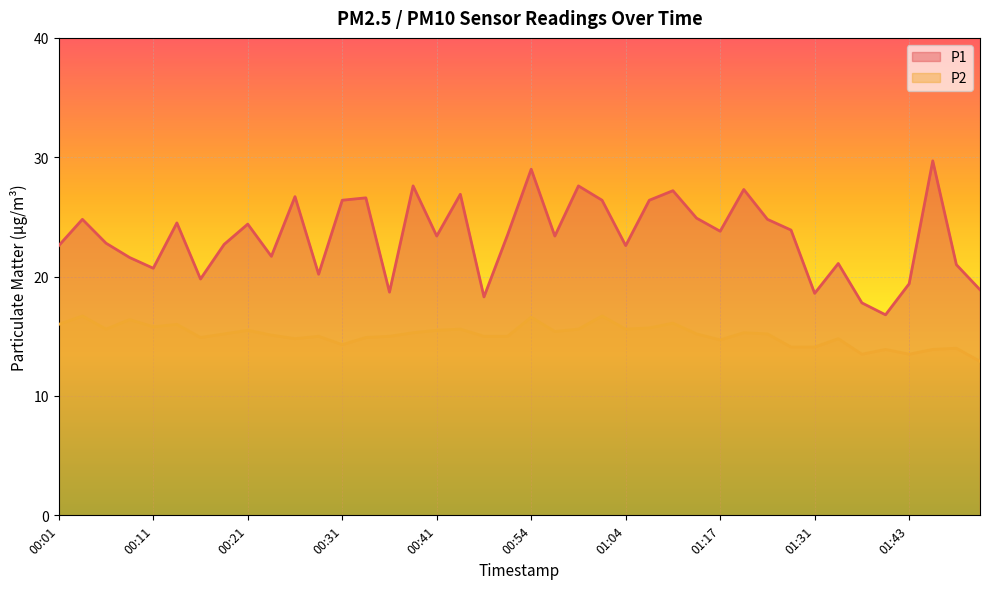

How many values in the P1 series exceed 23?

22